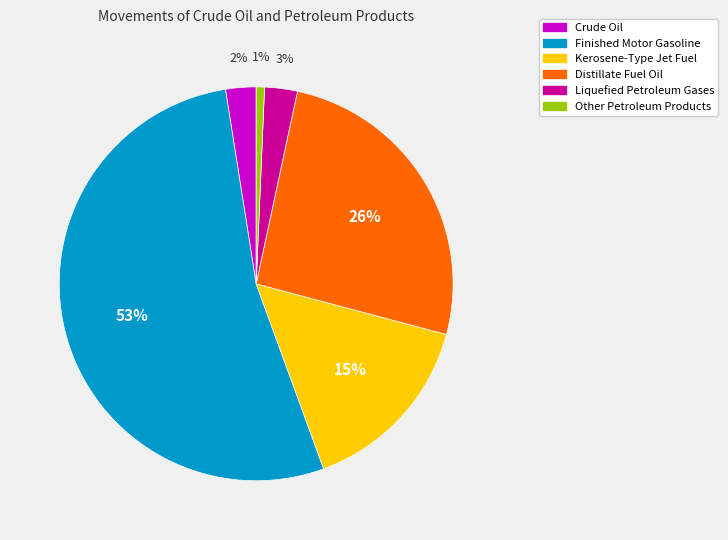

Which slice is the smallest?

Other Petroleum Products